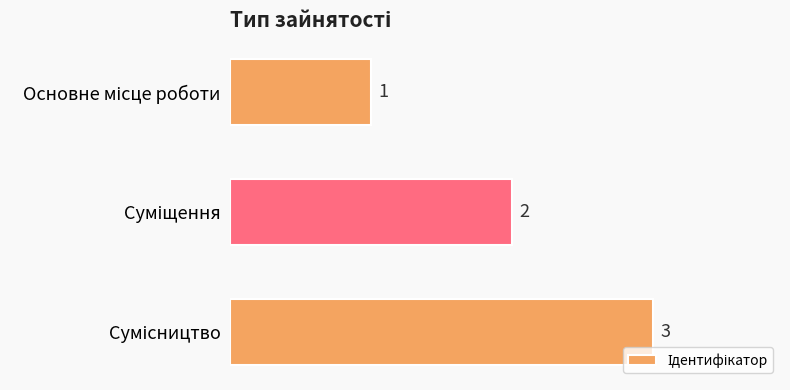

How many values are between 1 and 3?

3